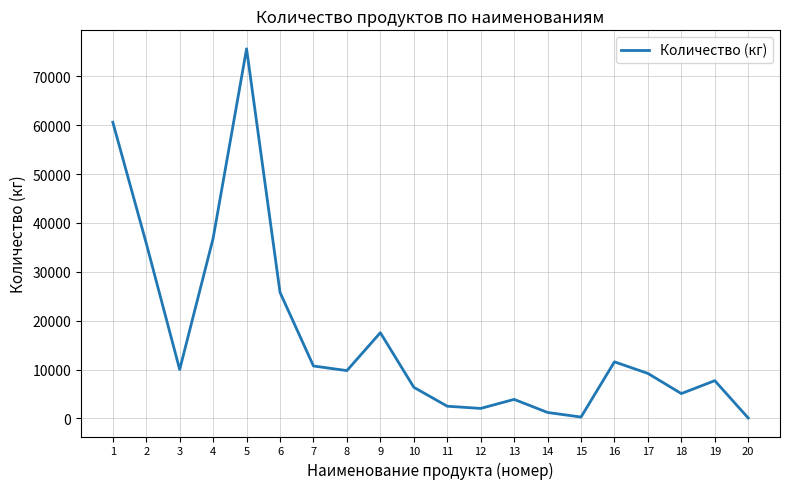

At which category does the chart reach its peak across all series?

5